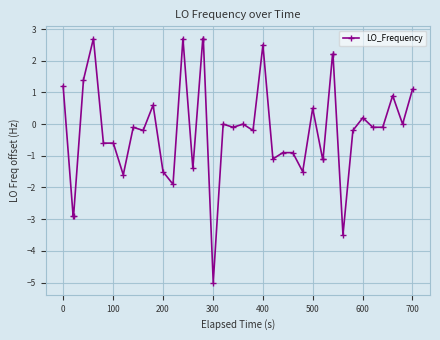

What is the greatest value displayed?

2.7